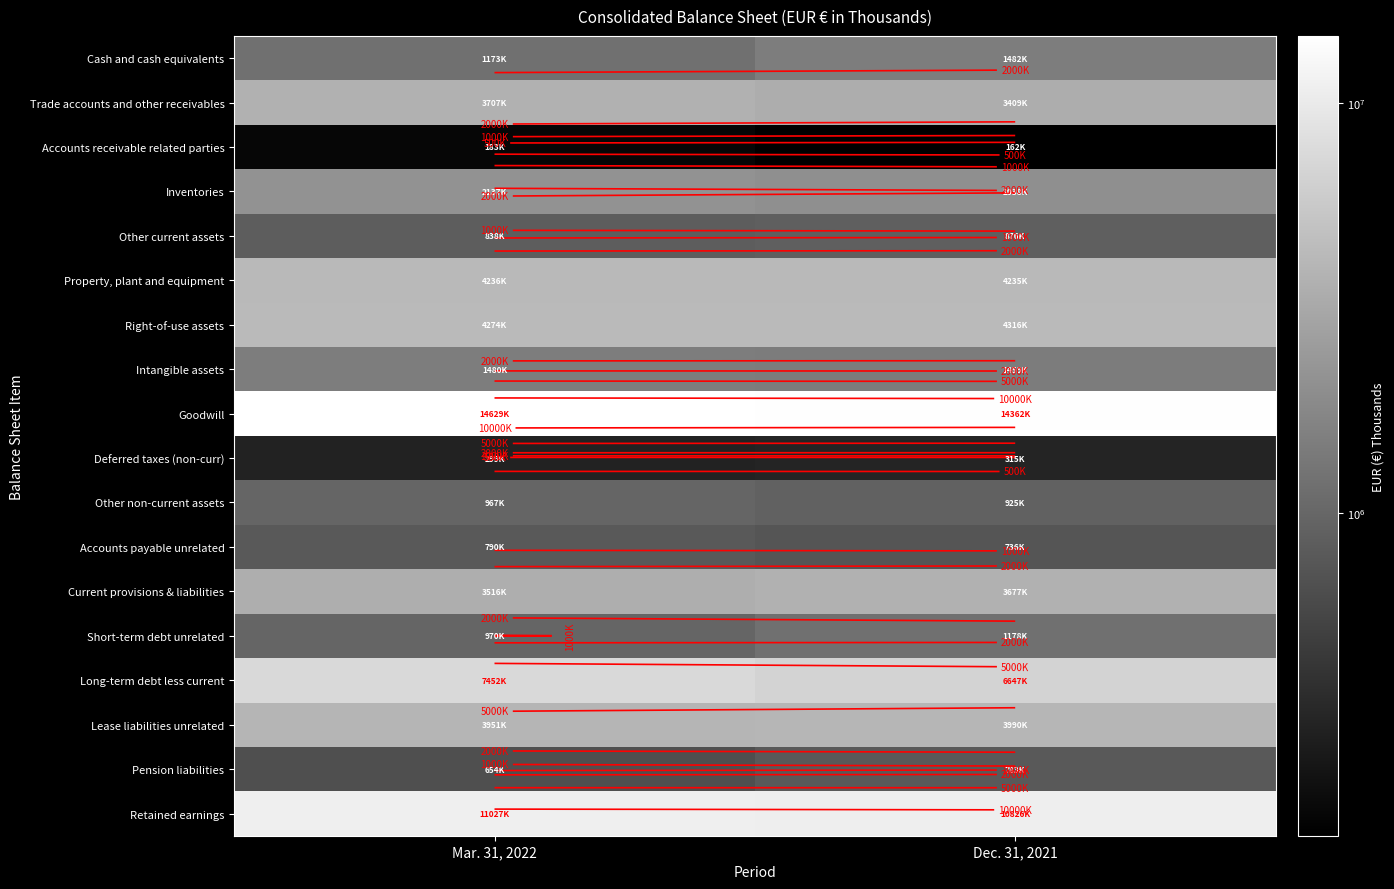

What is the sum of the Long-term debt less current values at Mar. 31, 2022 and Dec. 31, 2021?

14098735